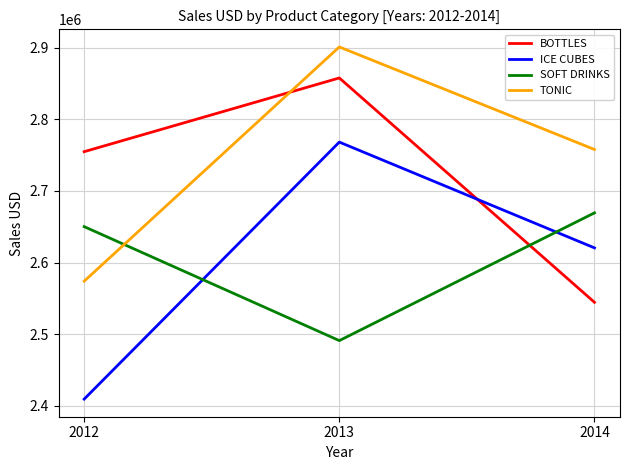

How many BOTTLES values are between 2544612 and 2857728?

3